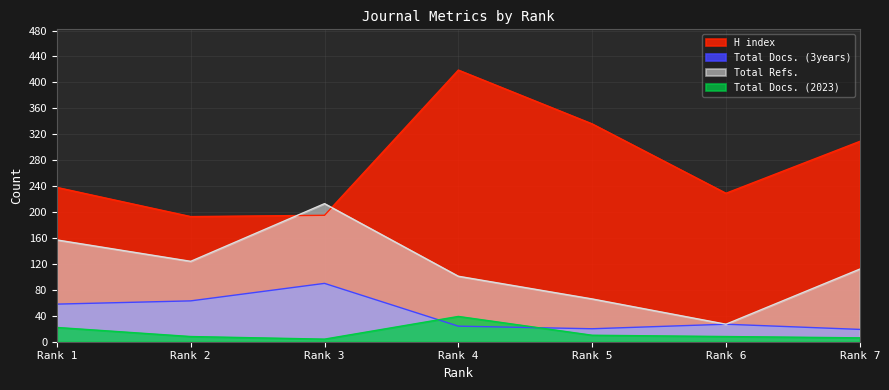

Reading left to right, extract all data points from this chart.

H index: 238	193	195	419	336	229	309
Total Docs. (2023): 22	8	4	39	10	8	6
Total Docs. (3years): 58	63	90	24	20	27	19
Total Refs.: 157	124	213	101	66	27	112